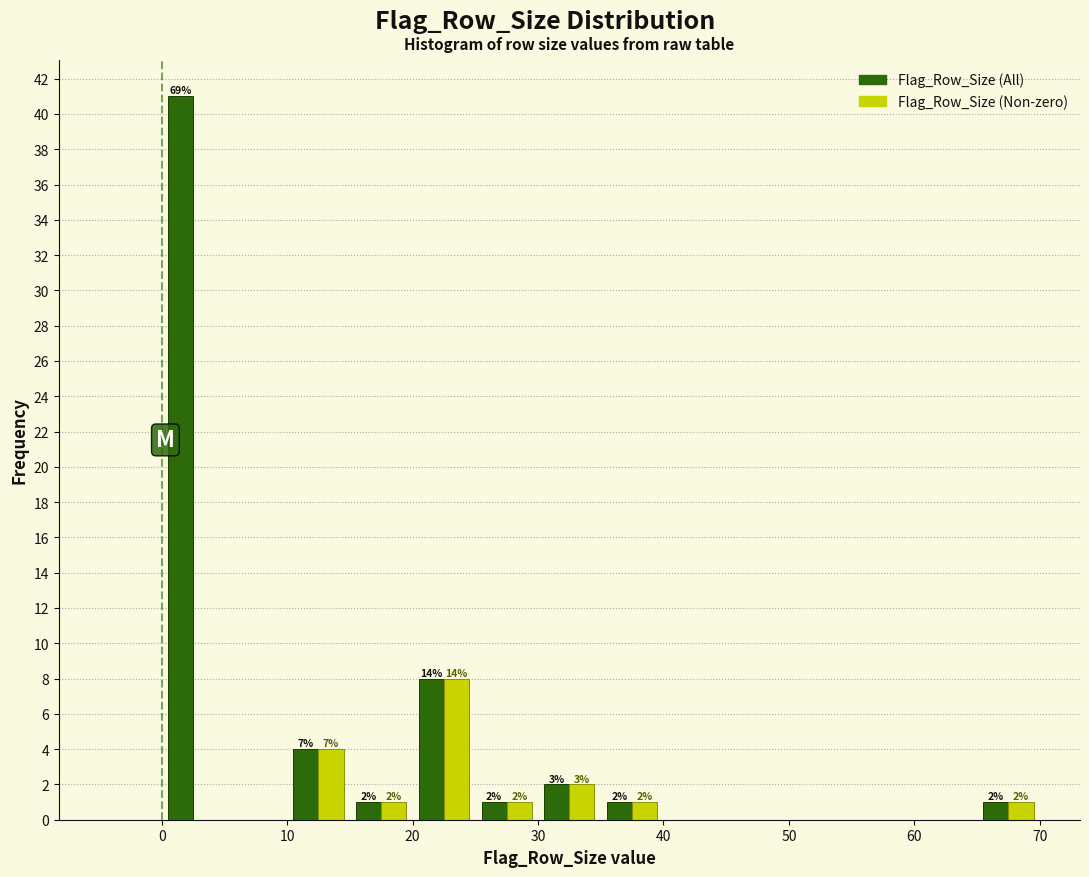

In the Flag_Row_Size (All) series, which range on the x-axis has the tallest bar?

0 to 5